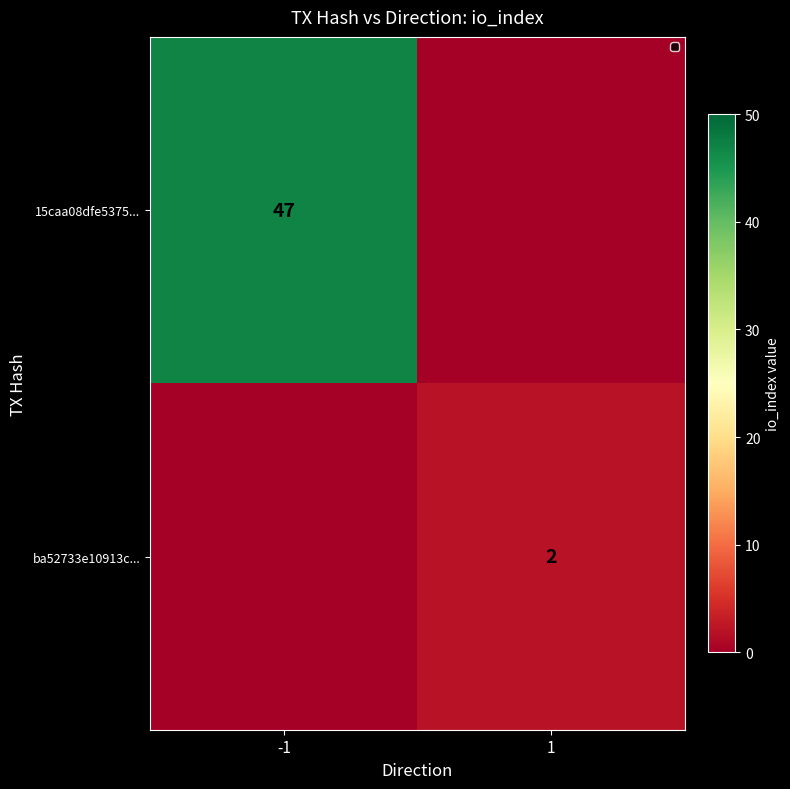

The value of 15caa08dfe5375... at -1 is 47. True or false?

True